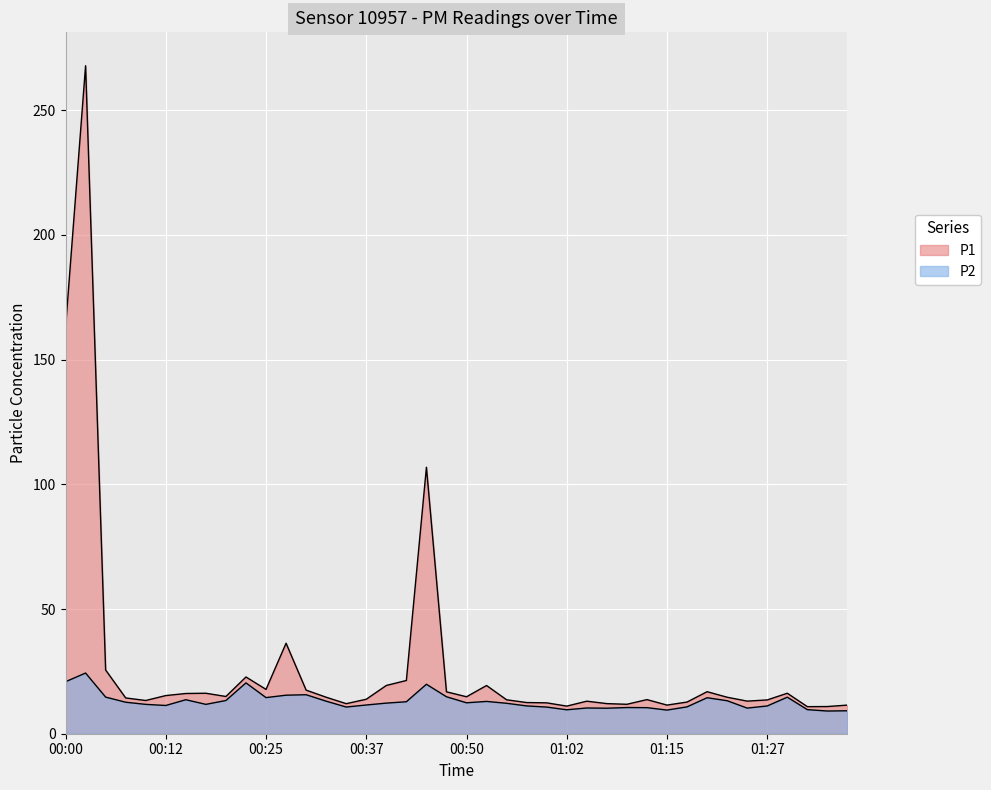

How many values in the P1 series exceed 14?

22